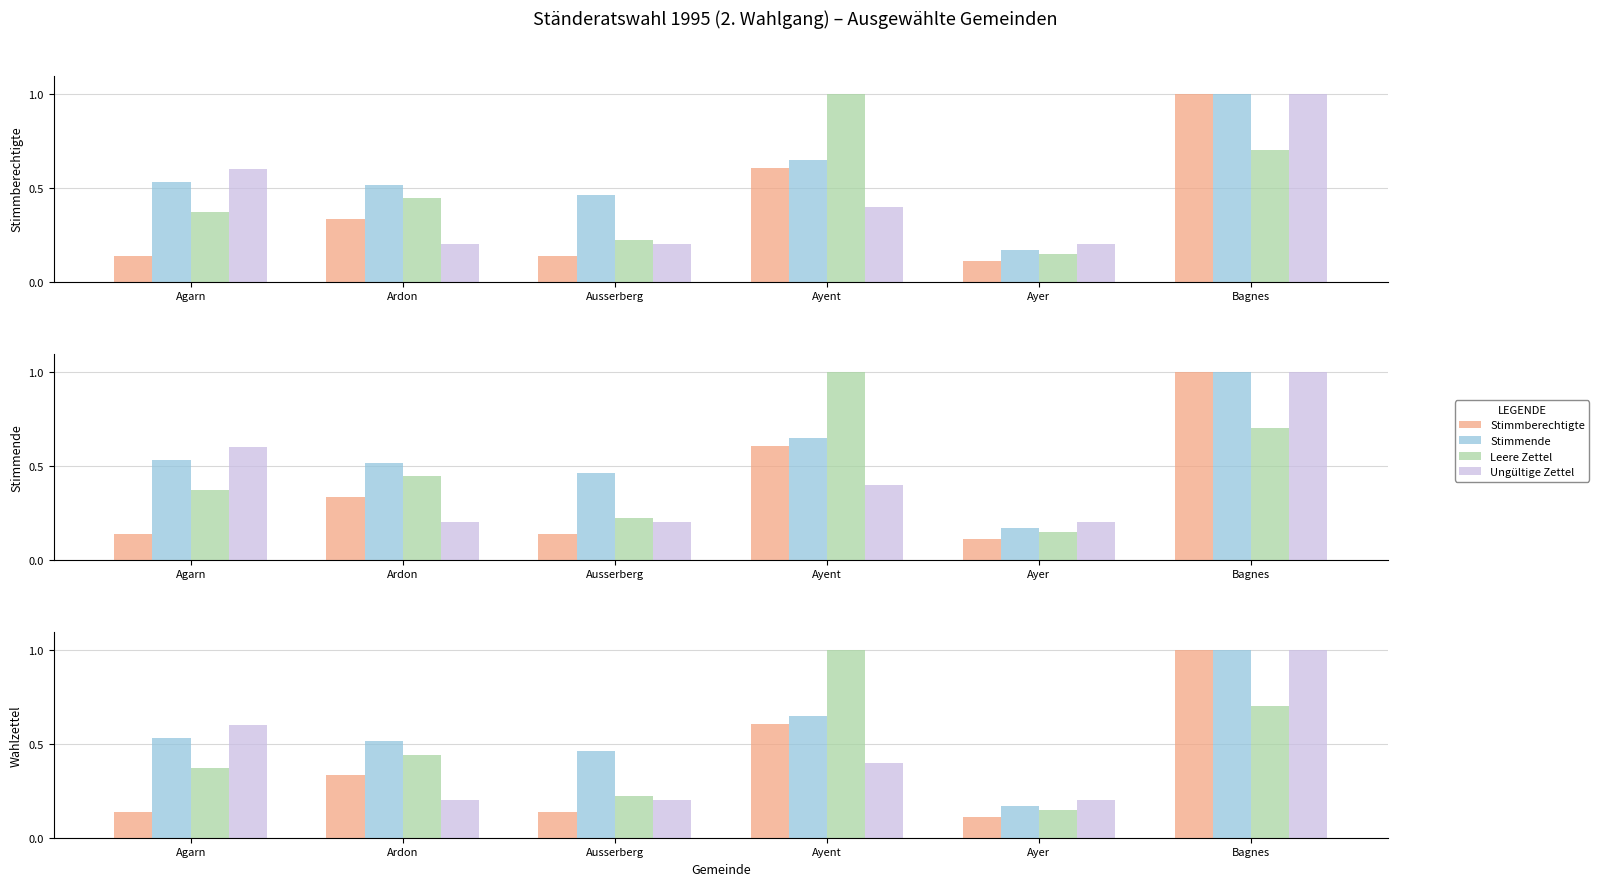

Reading left to right, list all the values displayed in this chart.

Anzahl Stimmberechtigte: Agarn=0.1	Ardon=0.3	Ausserberg=0.1	Ayent=0.6	Ayer=0.1	Bagnes=1.0
Stimmende: Agarn=0.5	Ardon=0.5	Ausserberg=0.5	Ayent=0.6	Ayer=0.2	Bagnes=1.0
Leere Wahlzettel: Agarn=0.4	Ardon=0.4	Ausserberg=0.2	Ayent=1.0	Ayer=0.1	Bagnes=0.7
Ungueltige Wahlzettel: Agarn=0.6	Ardon=0.2	Ausserberg=0.2	Ayent=0.4	Ayer=0.2	Bagnes=1.0